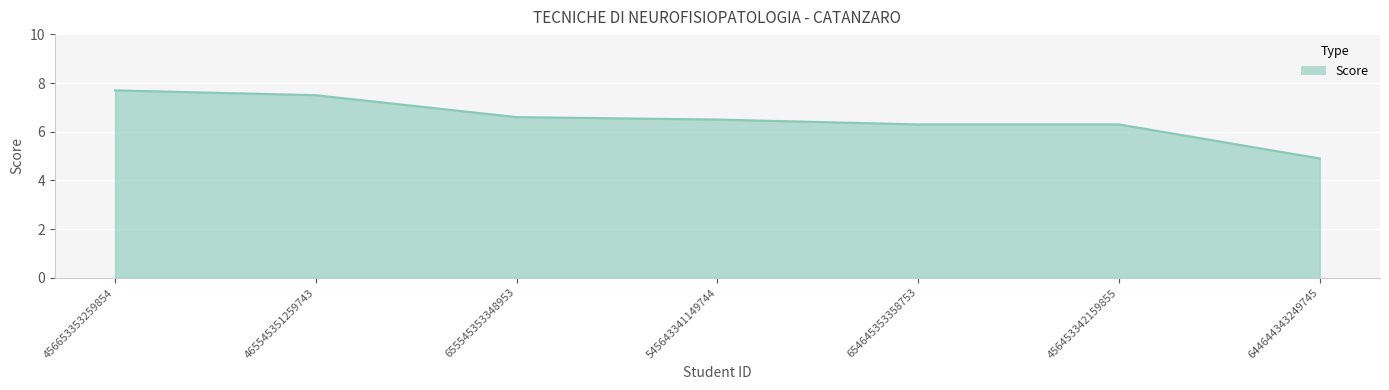

What position from the left is 545643341149744?

4